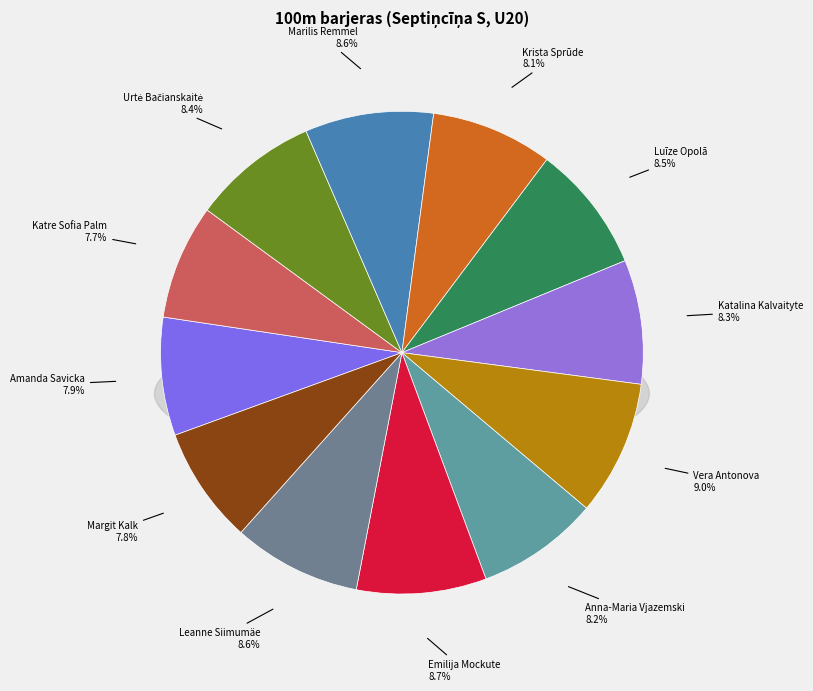

What is the largest slice in the pie chart?

Vera Antonova